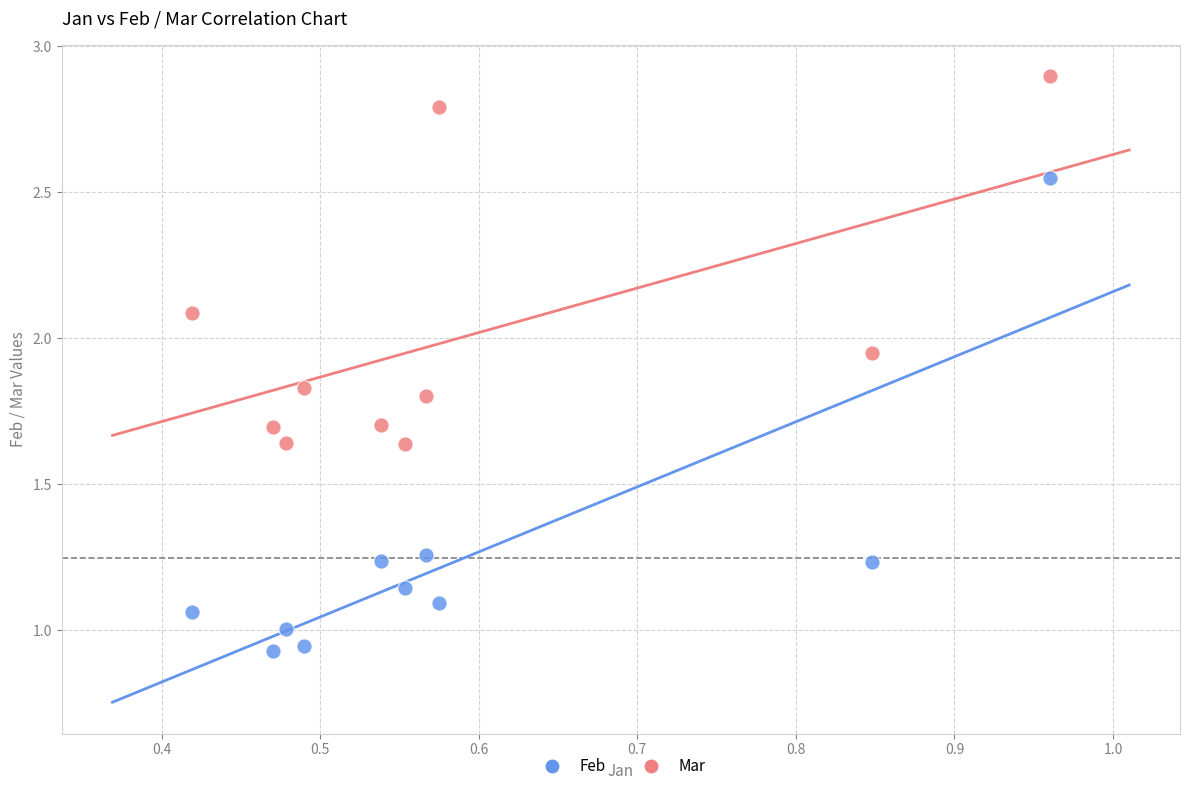

Across all data points, what is the range of Y values (max minus min)?

2.0